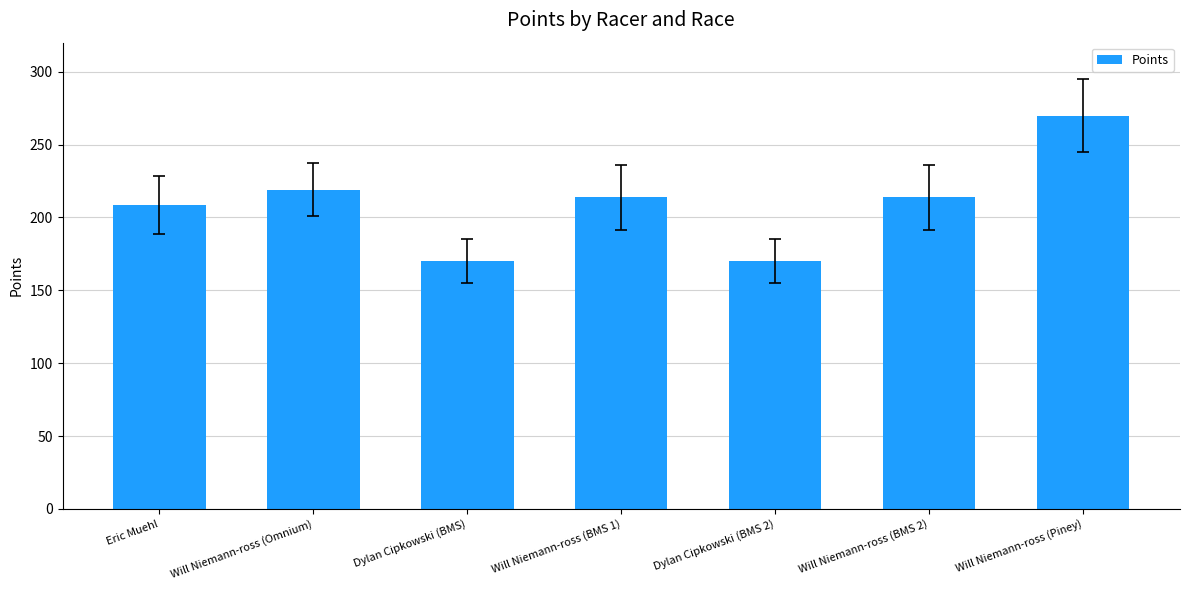

The value at Will Niemann-ross (BMS 2) is 322.9. True or false?

False